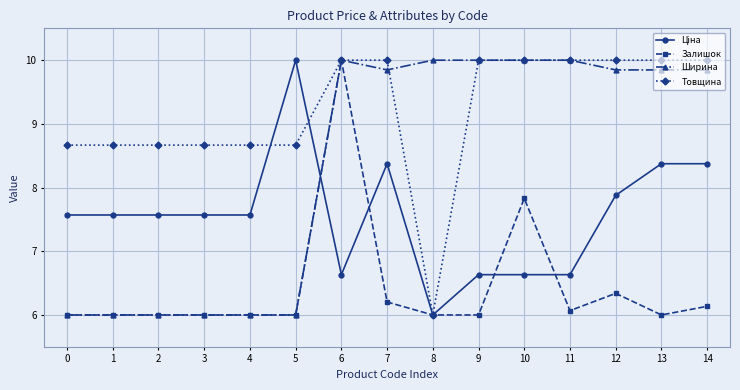

At which label is Залишок closest to 8?

10